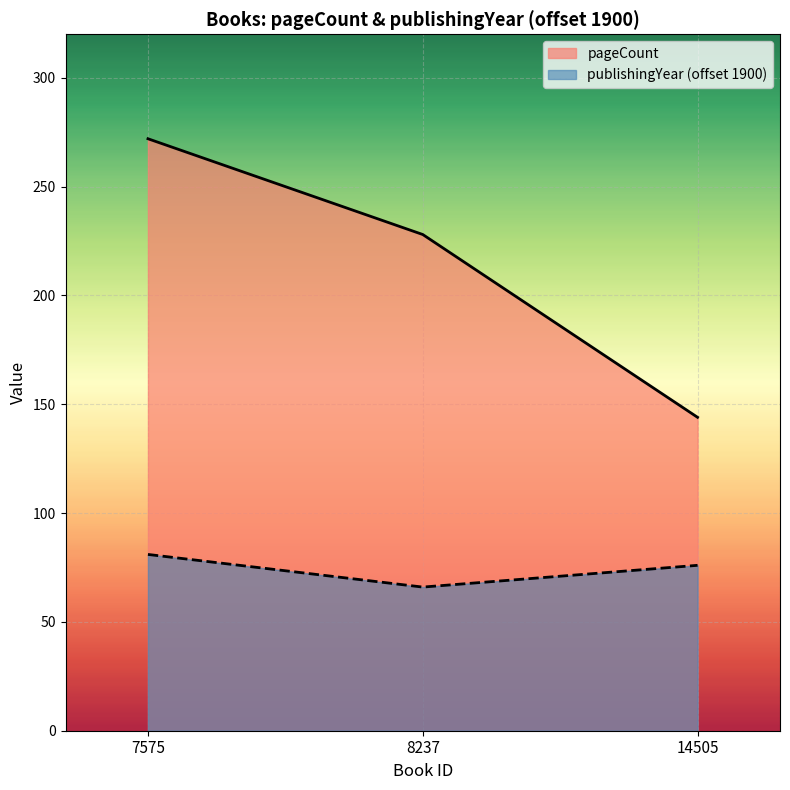

What is the value of the publishingYear point at the 1st from the left?

81